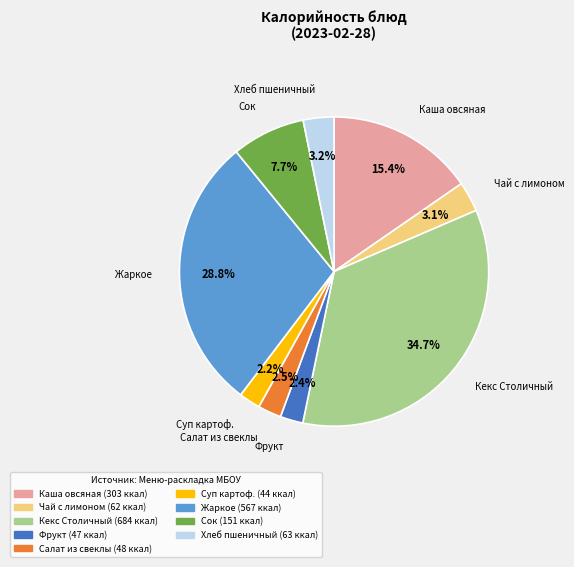

How many segments does this pie chart have?

9